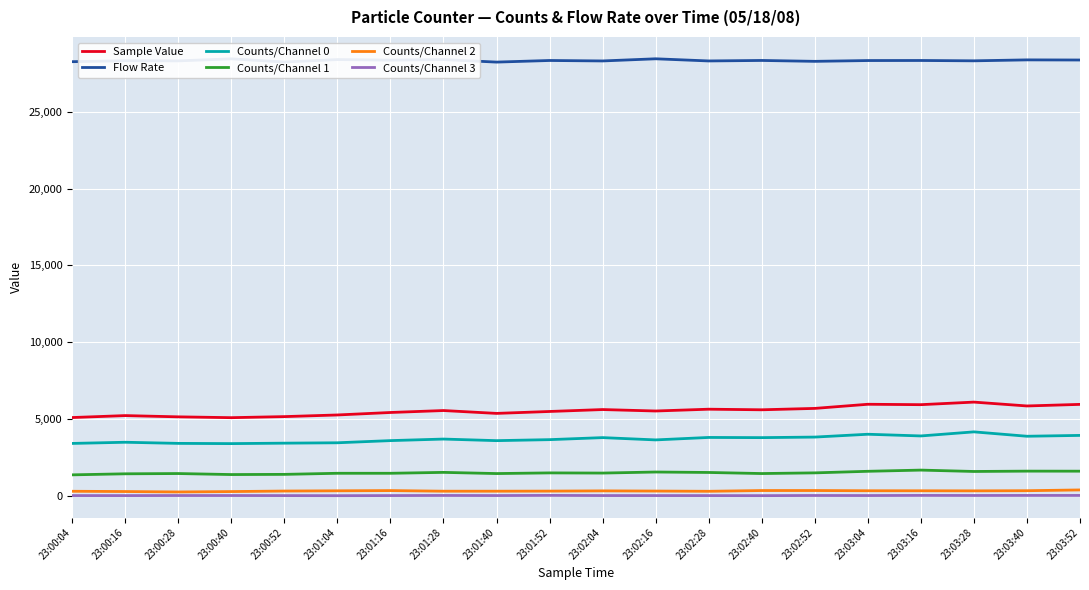

At which label does Flow Rate first exceed 28332?

23:00:40